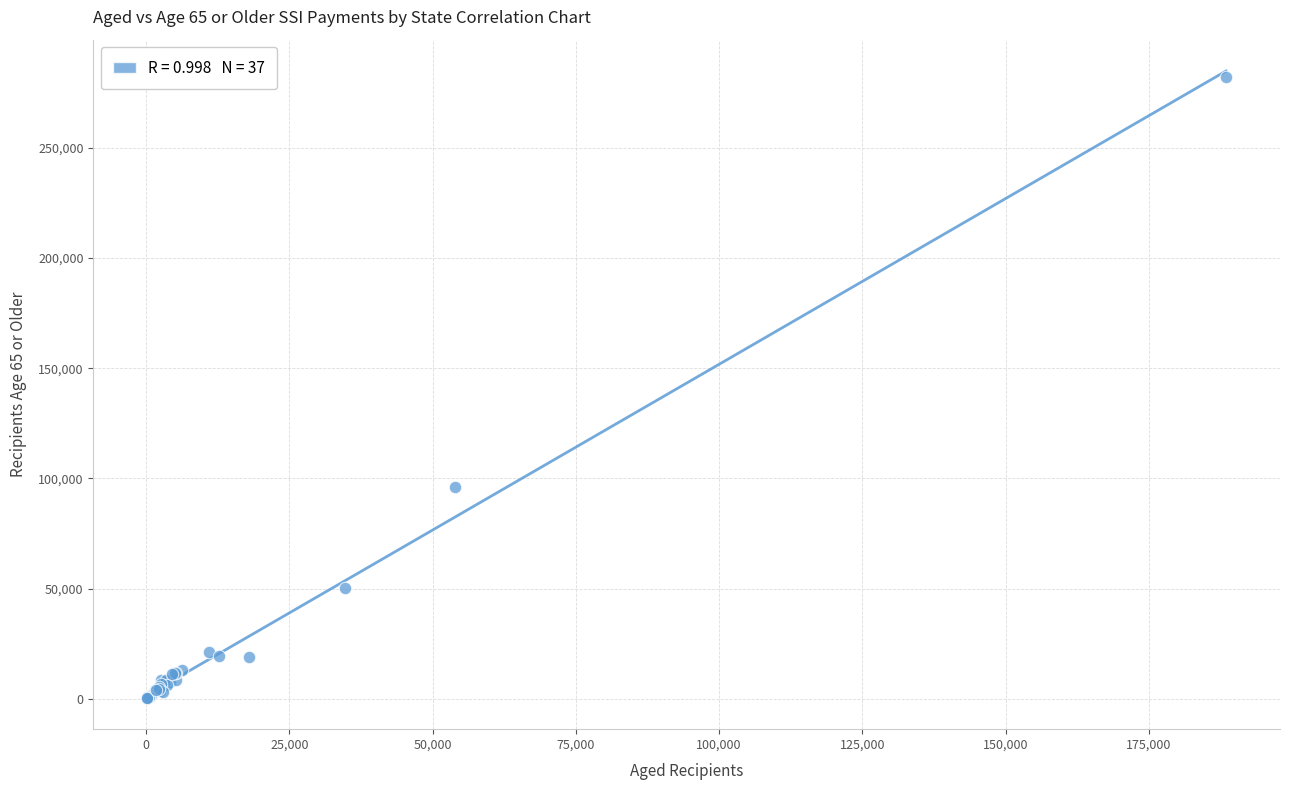

What Y value in the scatter plot is closest to 141283?

96206